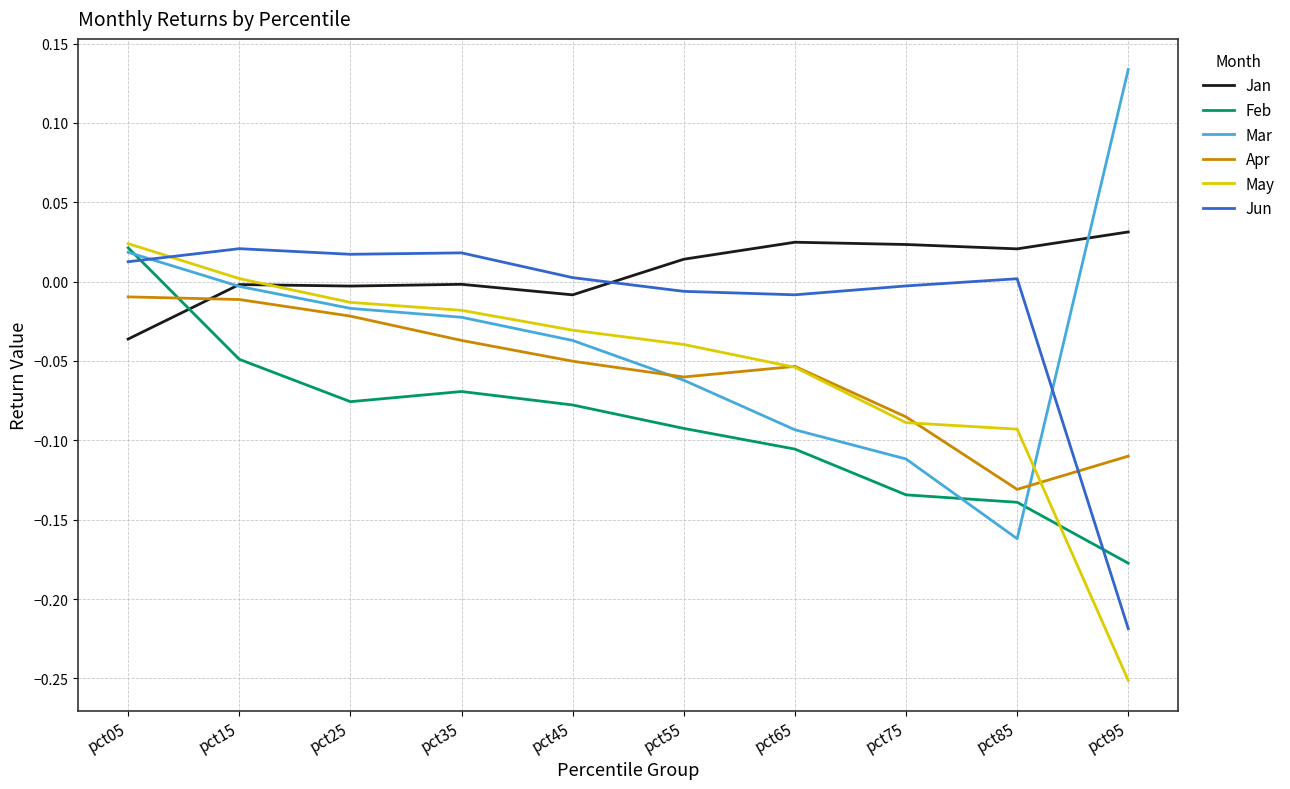

True or false: May has a value of -0.0 at pct35.

True